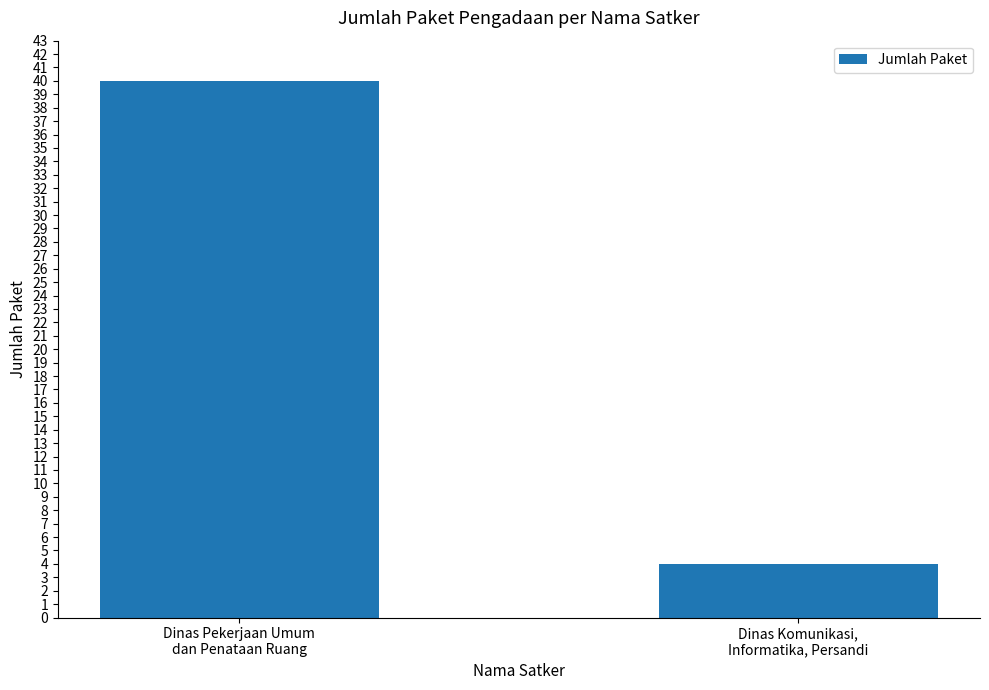

What is the value of the 2nd bar from the left?

4